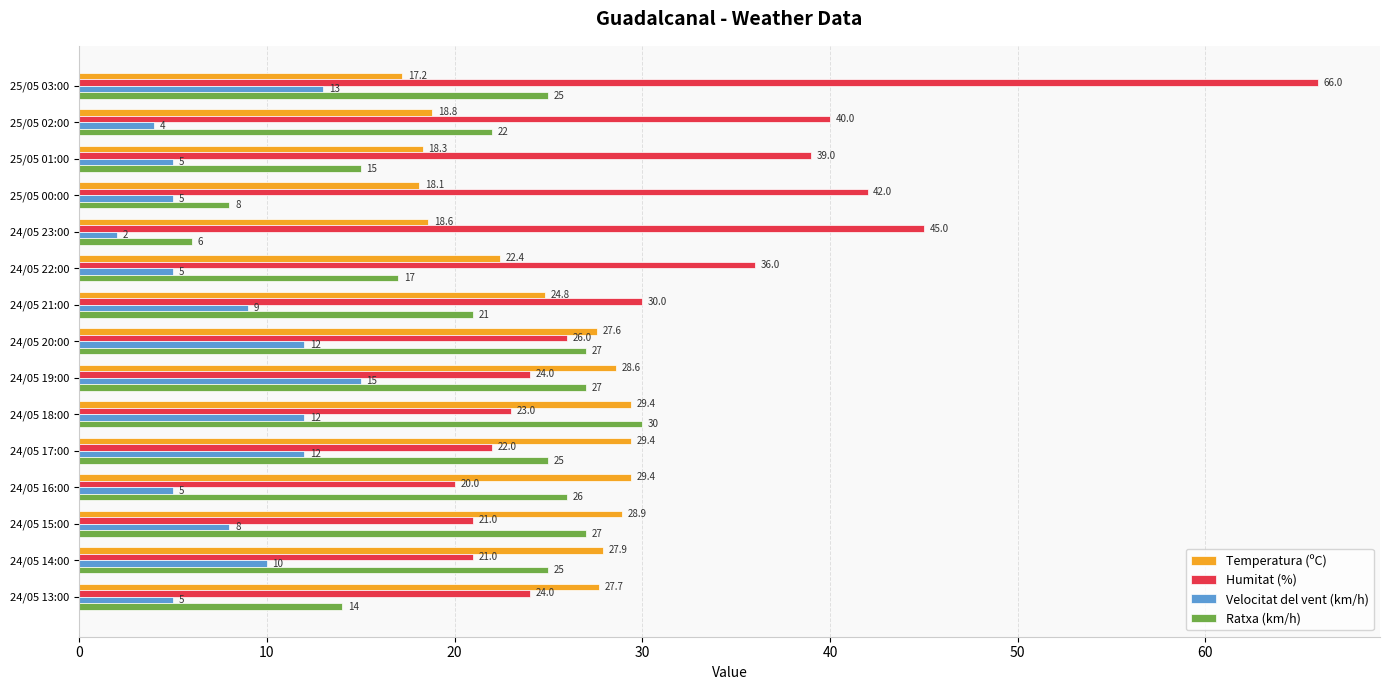

What is the sum of all Ratxa (km/h) values?

315.0